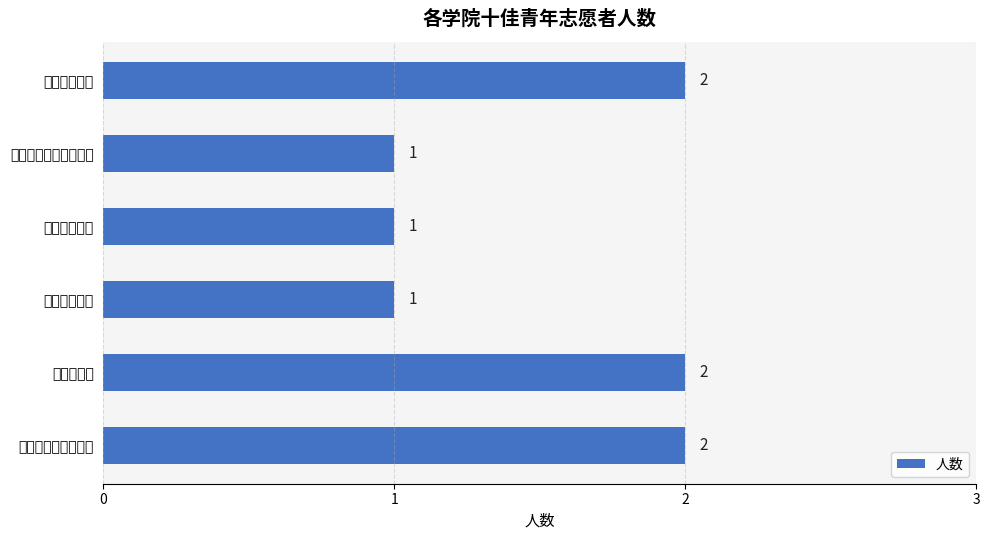

What is the greatest value displayed?

2